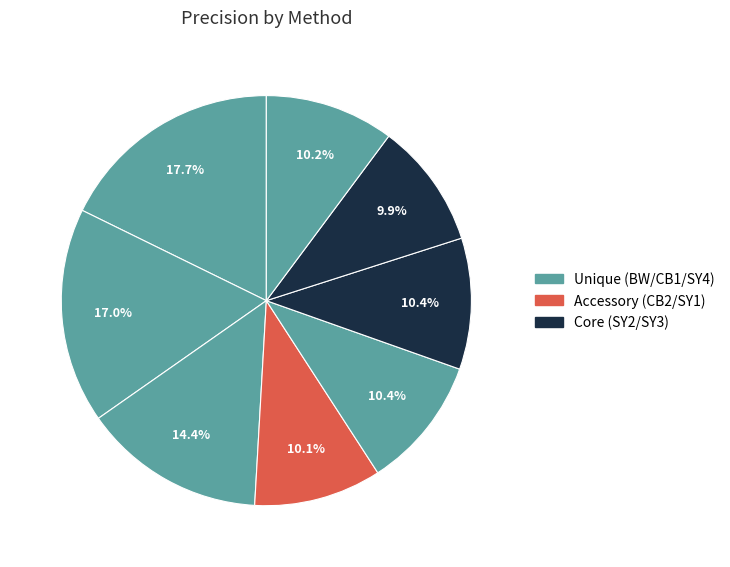

How many segments does this pie chart have?

8